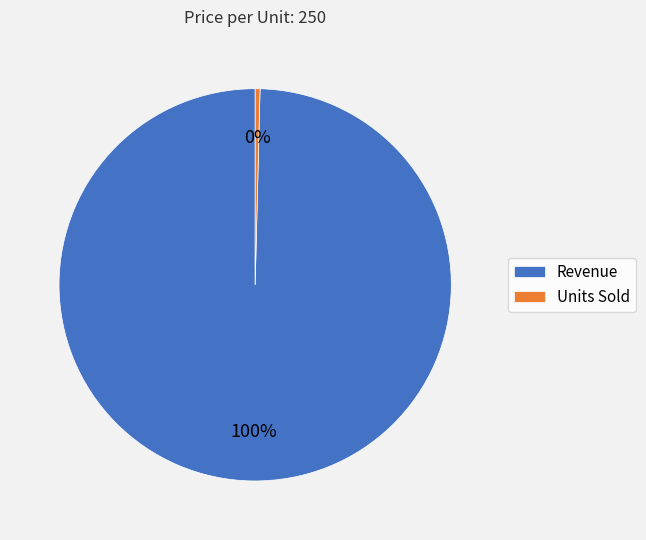

What is the largest slice in the pie chart?

Revenue